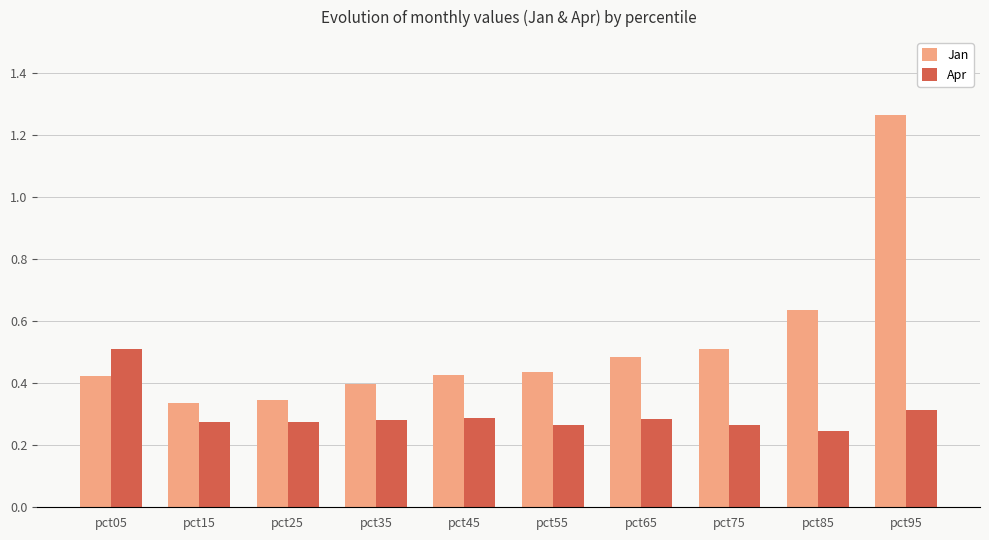

How many bars are there in total?

20